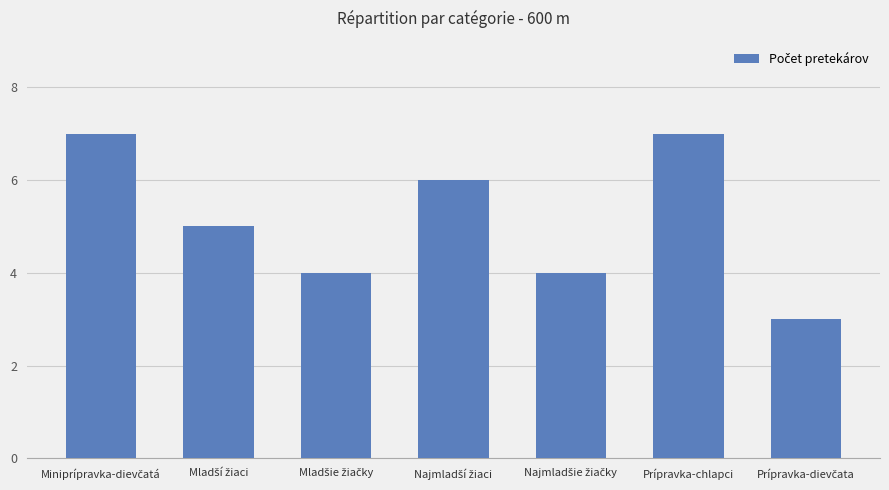

Is it true that the value at Prípravka-chlapci is 7?

True